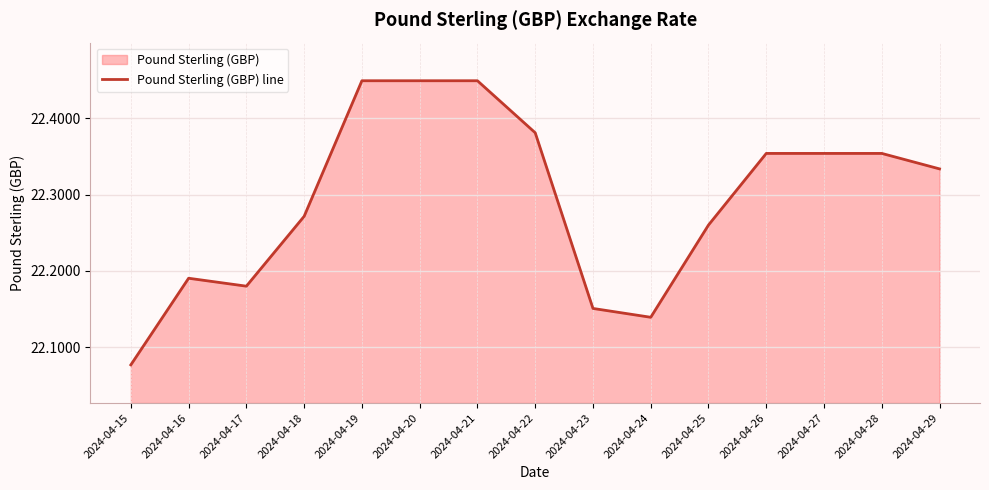

Reading left to right, extract all data points from this chart.

2024-04-15=22.1	2024-04-16=22.2	2024-04-17=22.2	2024-04-18=22.3	2024-04-19=22.4	2024-04-20=22.4	2024-04-21=22.4	2024-04-22=22.4	2024-04-23=22.2	2024-04-24=22.1	2024-04-25=22.3	2024-04-26=22.4	2024-04-27=22.4	2024-04-28=22.4	2024-04-29=22.3